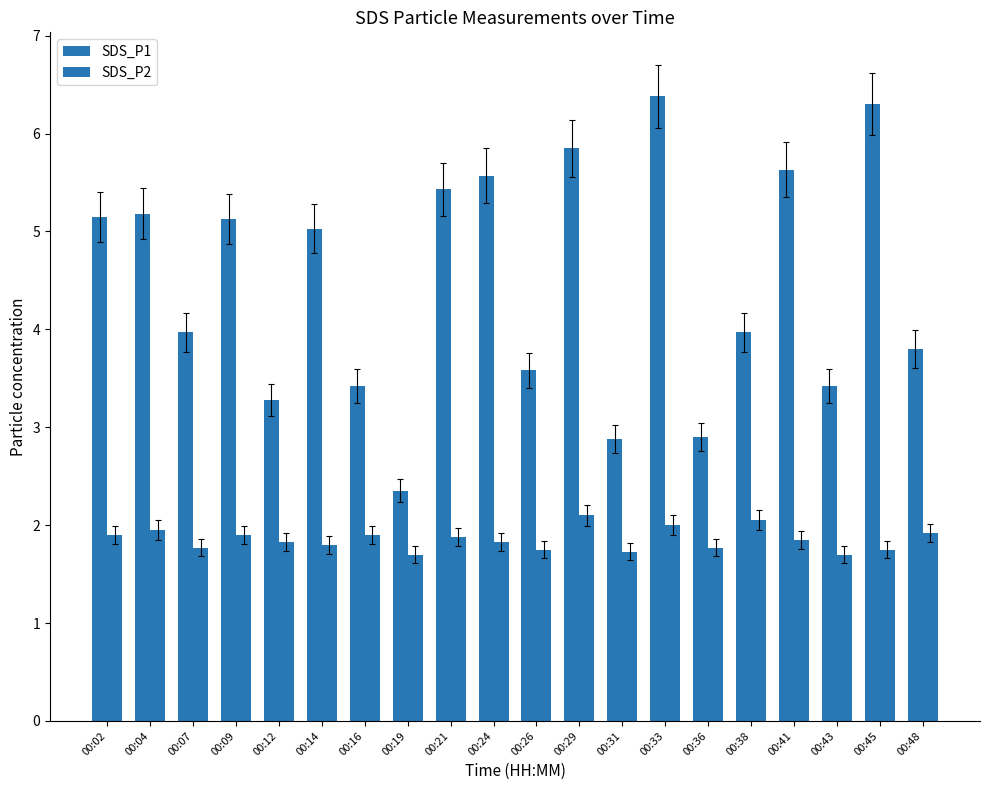

Is the value of SDS_P1 at 00:48 greater than the value of SDS_P2 at 00:33?

Yes